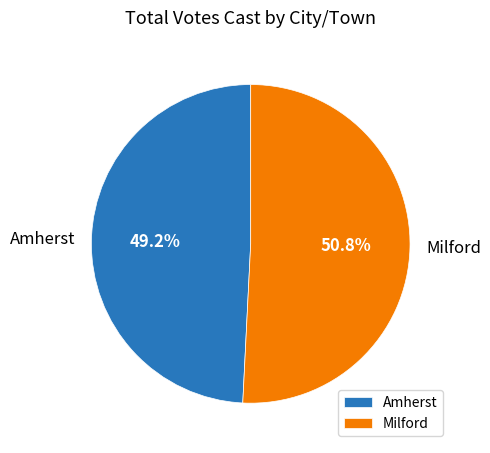

What percentage is the Milford slice, to the nearest percent?

51%